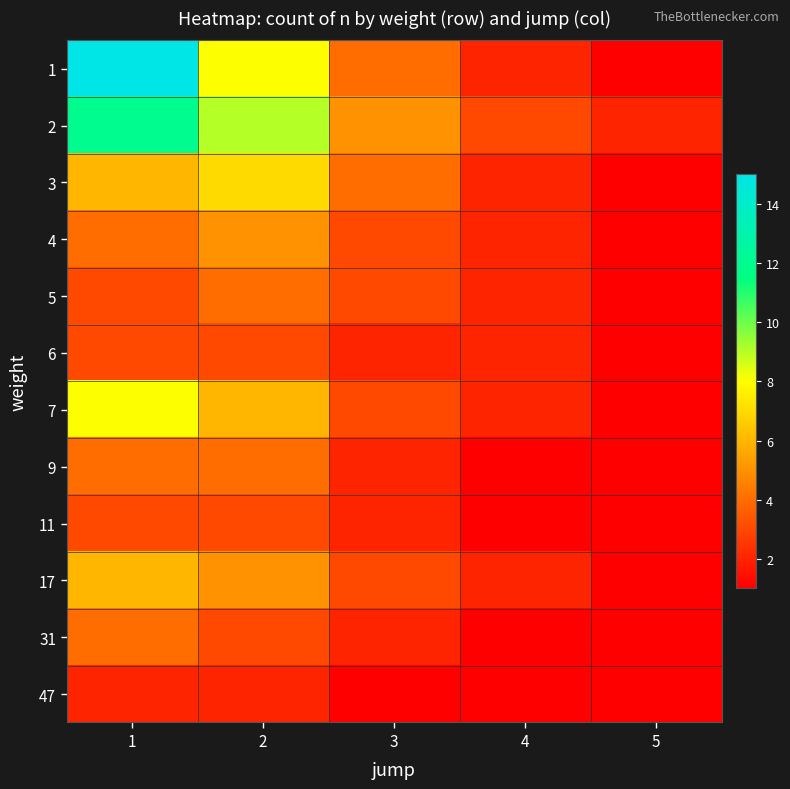

Reading left to right, what are all the values shown in this chart?

1: 1=15	2=8	3=4	4=2	5=1
2: 1=12	2=9	3=5	4=3	5=2
3: 1=6	2=7	3=4	4=2	5=1
4: 1=4	2=5	3=3	4=2	5=1
5: 1=3	2=4	3=3	4=2	5=1
6: 1=3	2=3	3=2	4=2	5=1
7: 1=8	2=6	3=3	4=2	5=1
9: 1=4	2=4	3=2	4=1	5=1
11: 1=3	2=3	3=2	4=1	5=1
17: 1=6	2=5	3=3	4=2	5=1
31: 1=4	2=3	3=2	4=1	5=1
47: 1=2	2=2	3=1	4=1	5=1